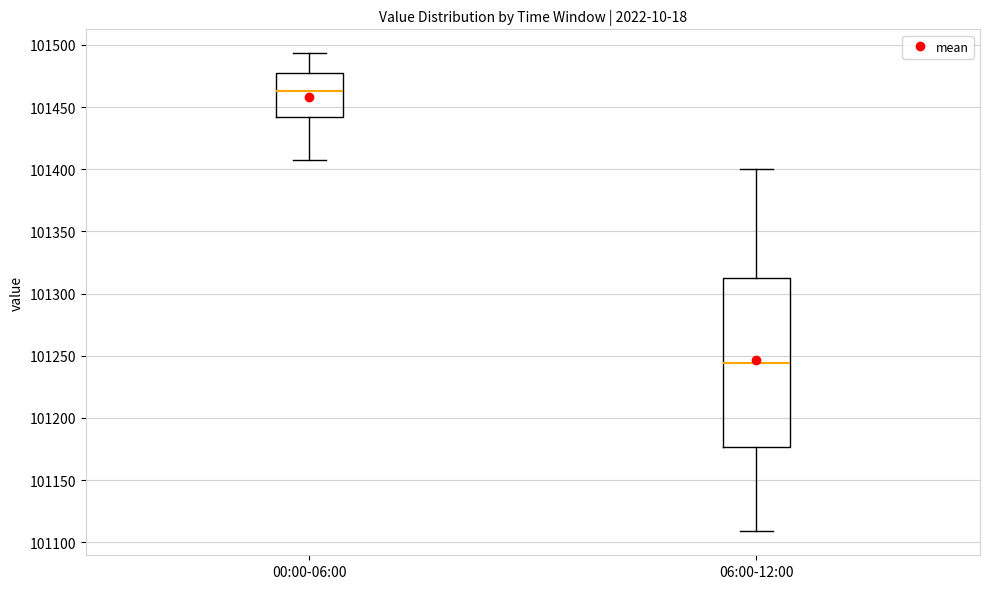

Which box is the tallest, from its lower edge to its upper edge?

06:00-12:00